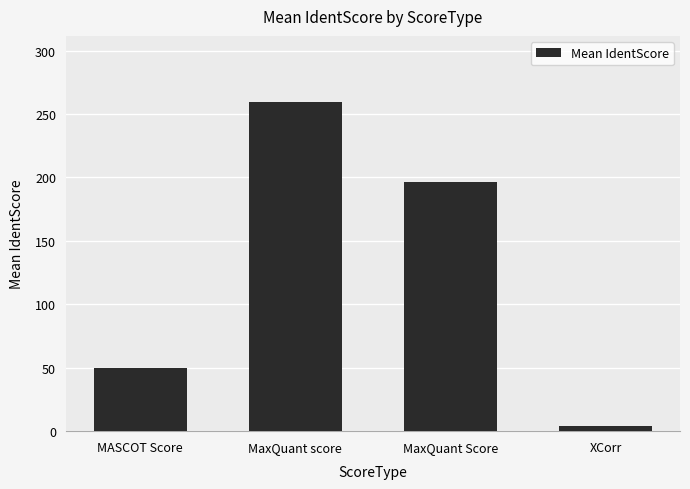

What is the label of the 4th bar from the left?

XCorr